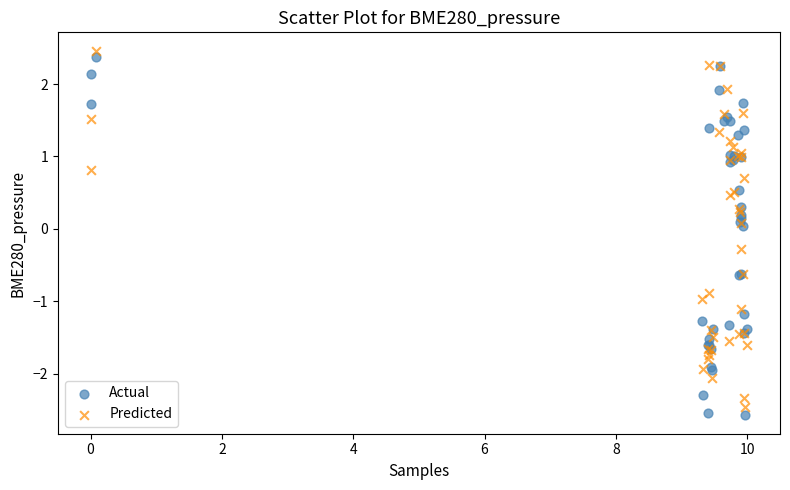

Which series has the largest Y range (max minus min)?

Actual